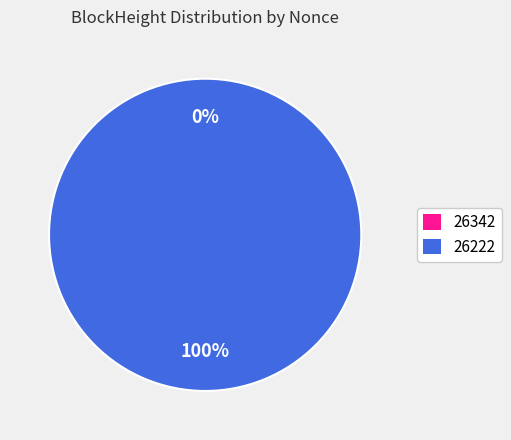

Which category has the biggest portion of the pie?

26222